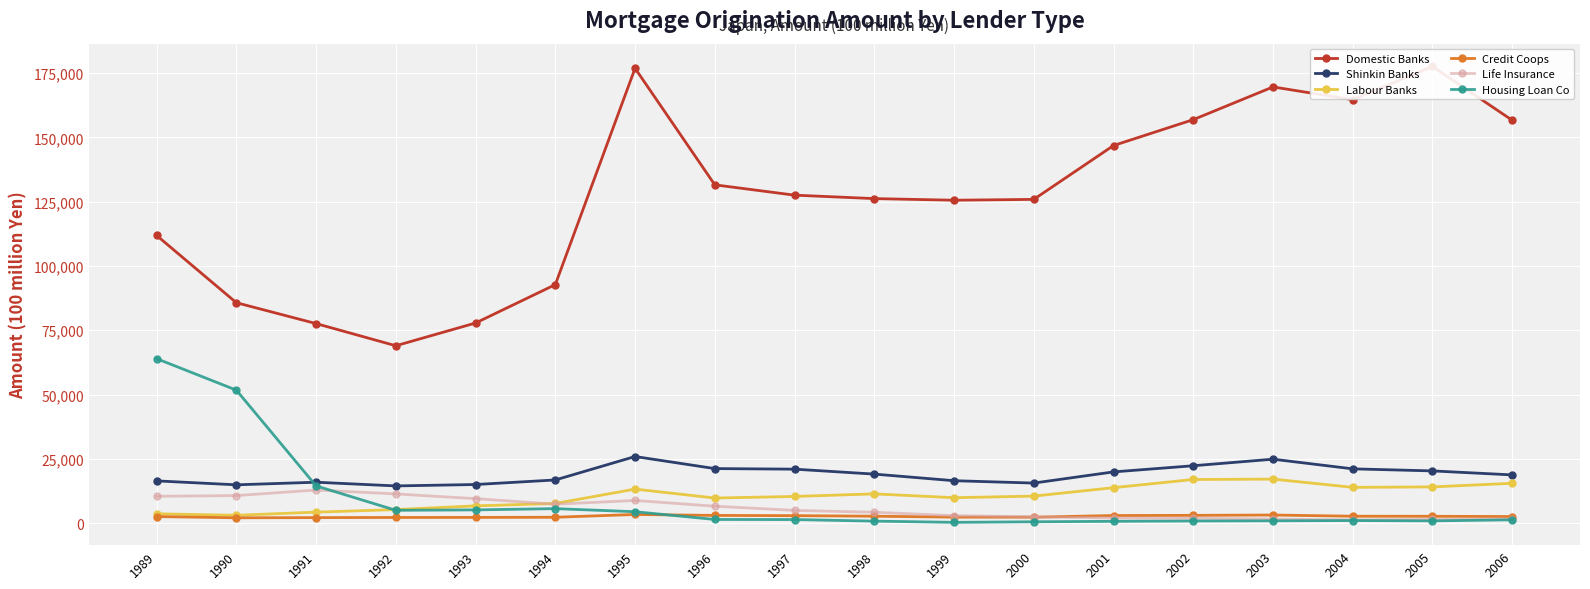

Rank the series at 1998 from lowest to highest value.

Housing Loan Co, Credit Coops, Life Insurance, Labour Banks, Shinkin Banks, Domestic Banks